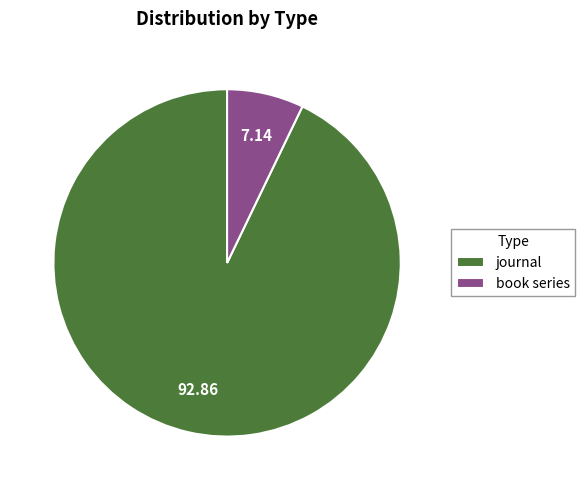

The book series slice represents 7% of the pie. True or false?

True